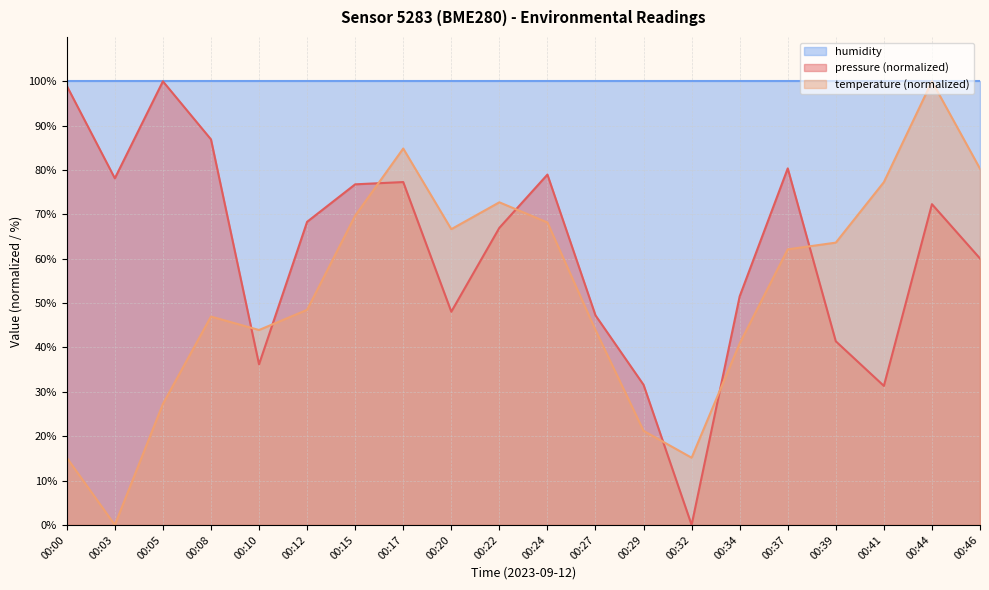

Does the chart display data point markers on the line(s)?

No